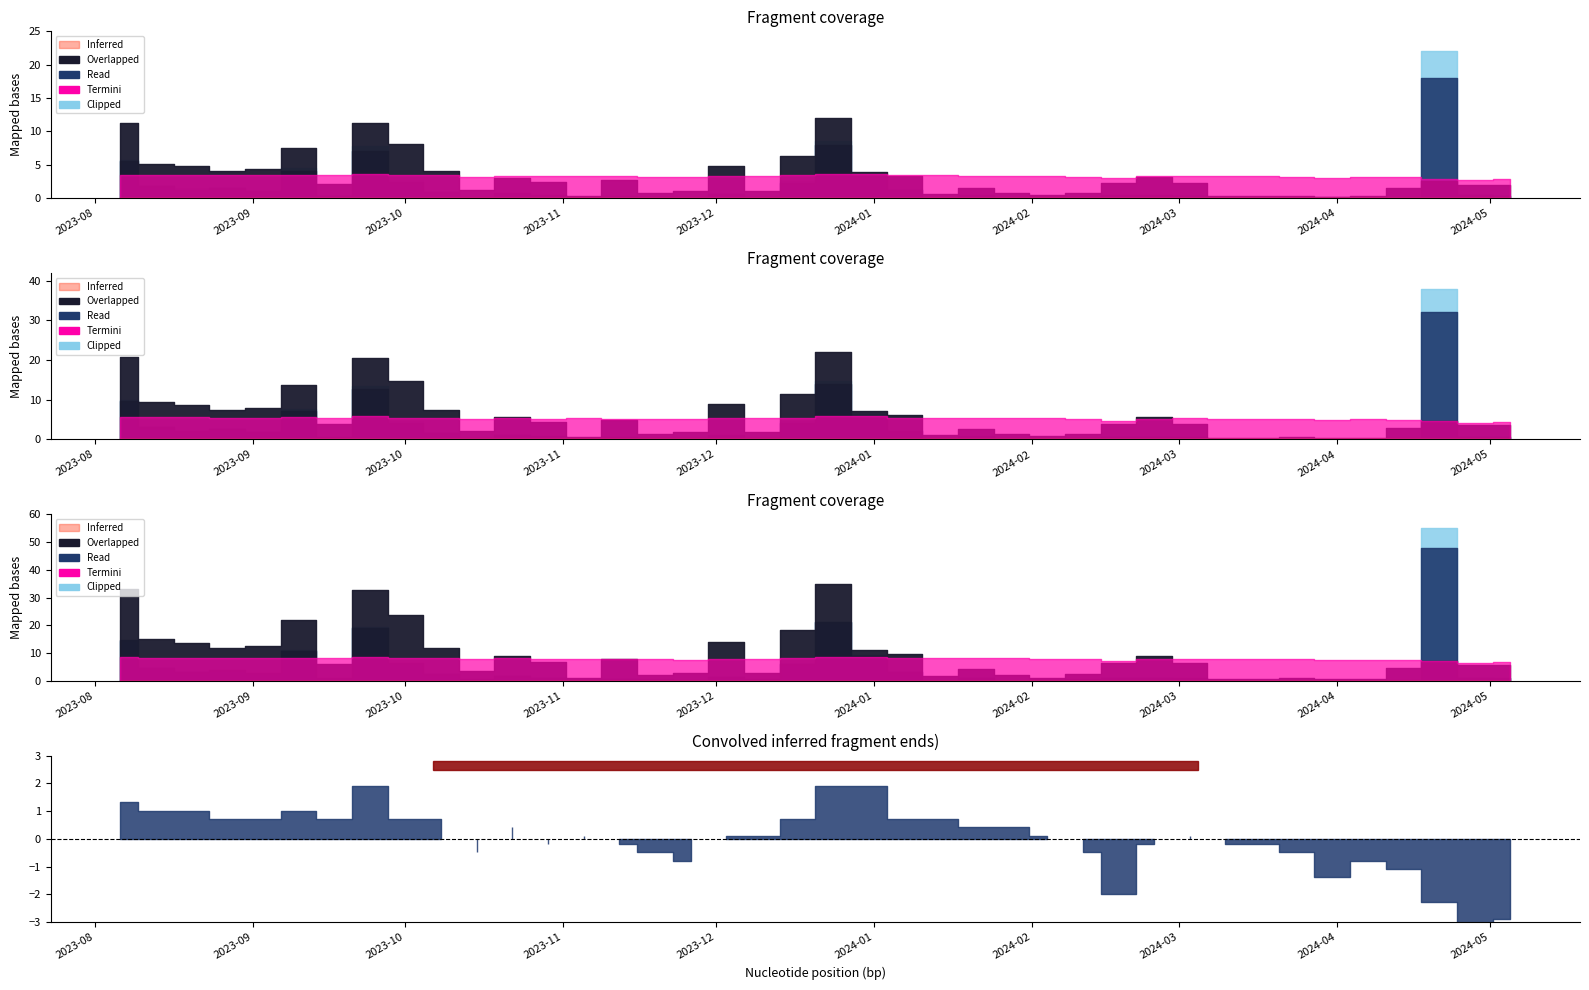

True or false: Termini and Overlapped cross at least once.

False